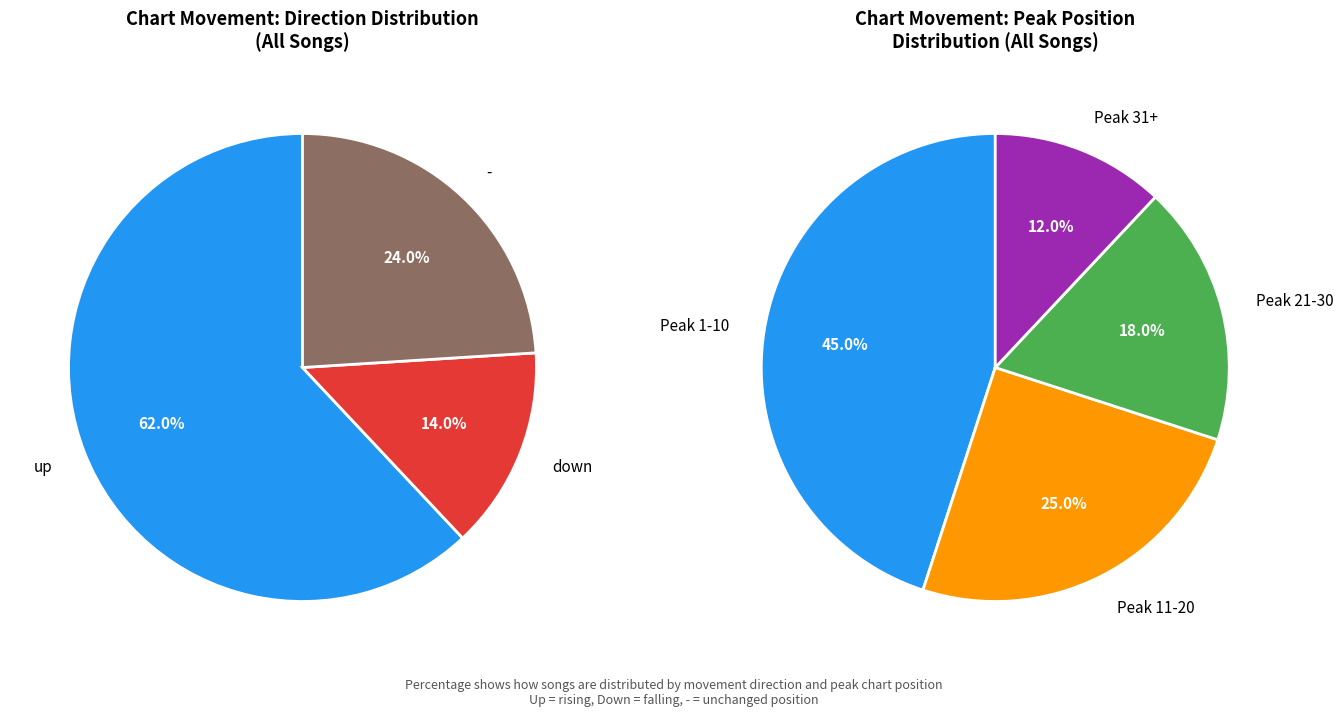

How many slices are in this pie chart?

3